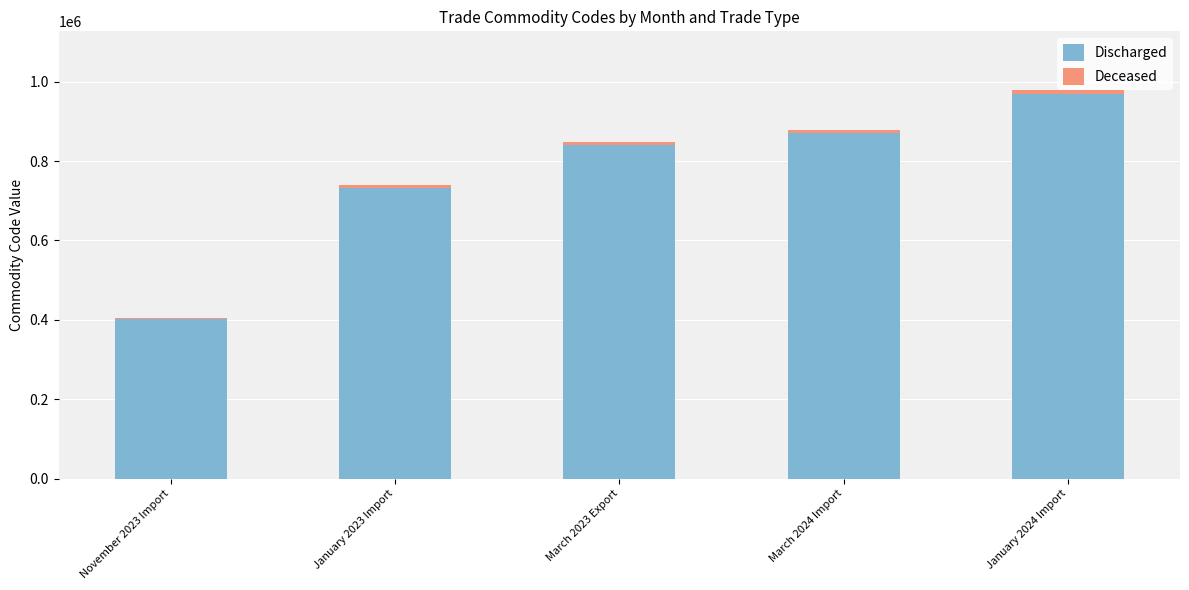

How many data points does each series have?

5